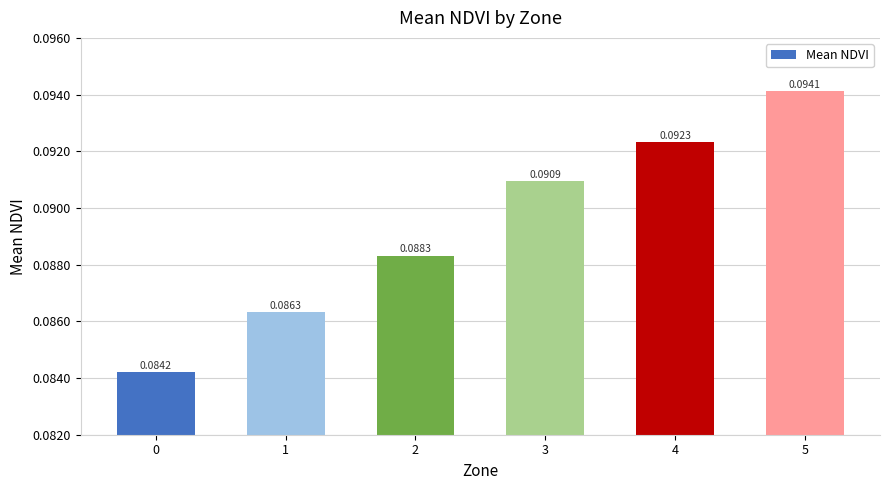

Rank the categories by value from lowest to highest.

0, 1, 2, 3, 4, 5